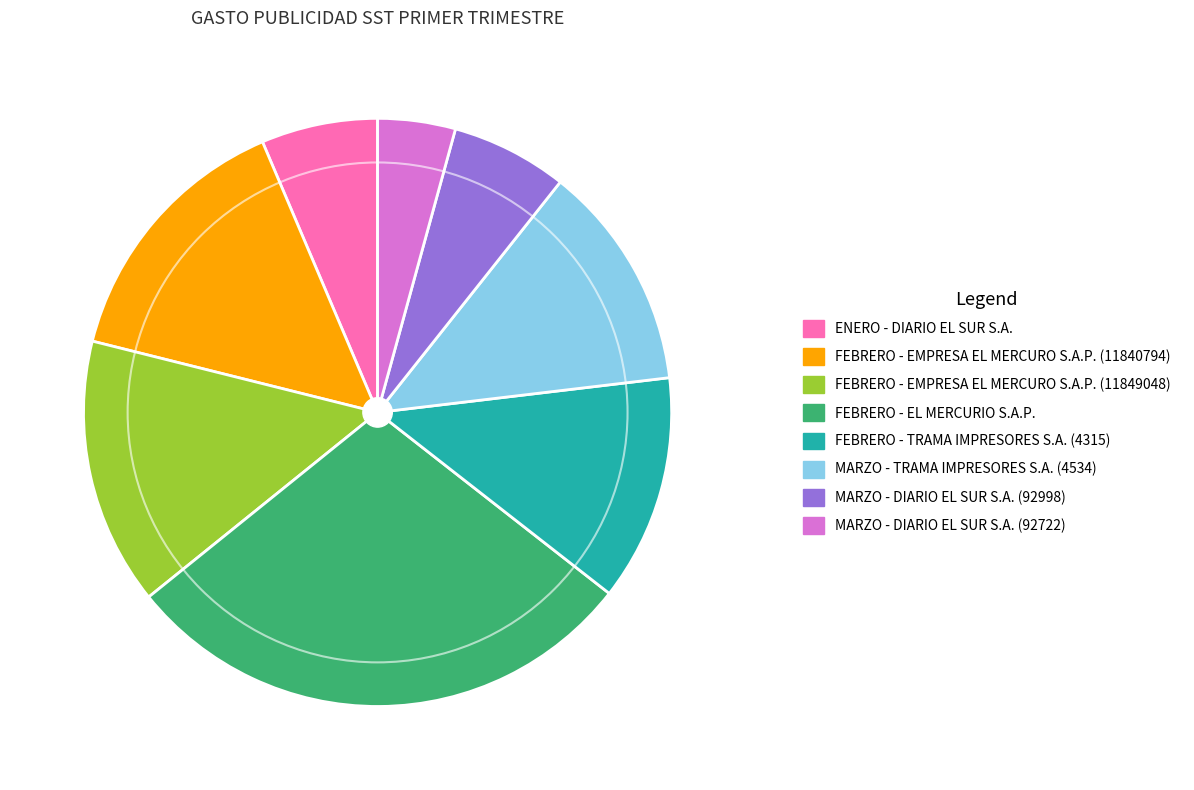

Approximately how many times larger is the value at FEBRERO - EMPRESA EL MERCURO S.A.P. (11840794) compared to MARZO - DIARIO EL SUR S.A. (92722)?

3.4